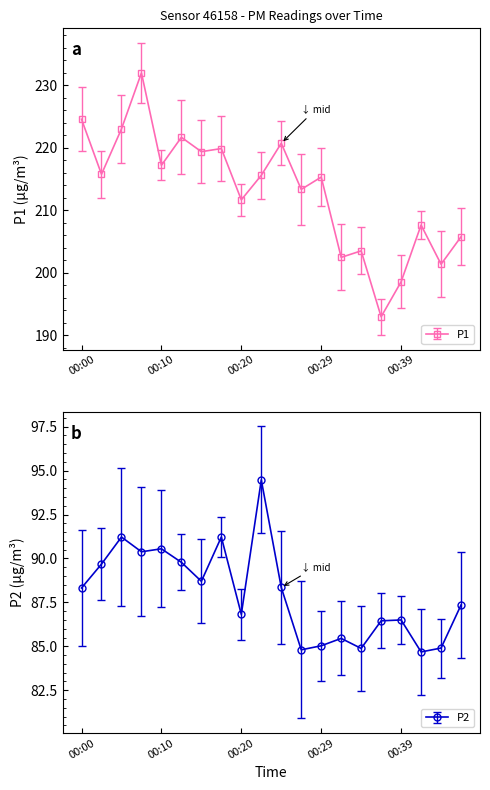

At 00:05, list the series in order from smallest to largest.

P2, P1